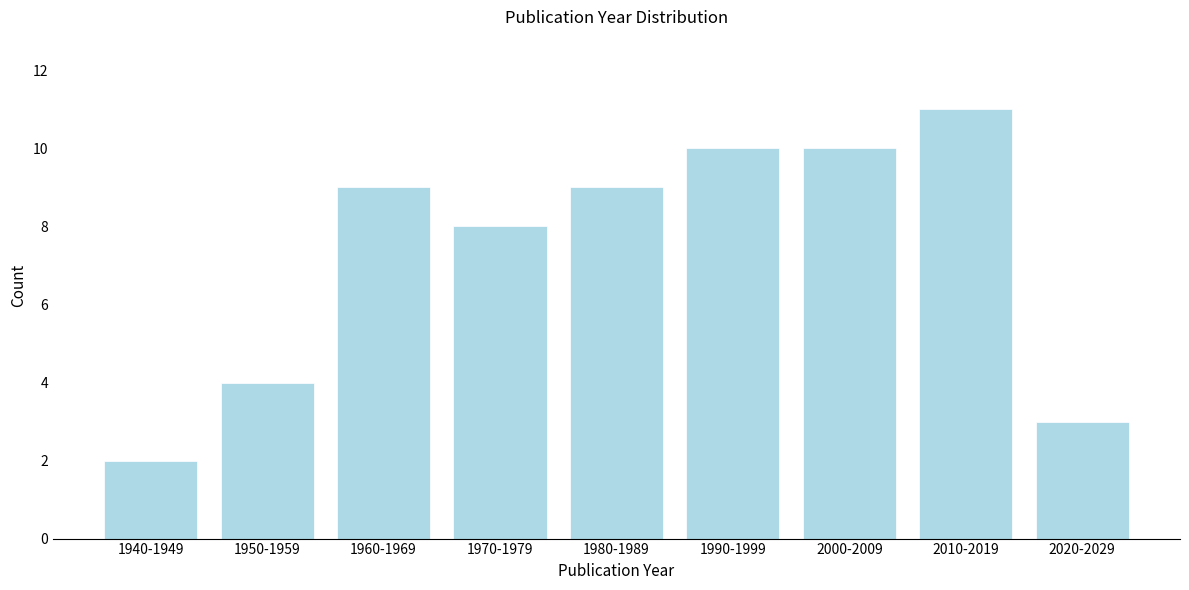

Reading right to left, list all the values displayed in this chart.

2020-2029=3	2010-2019=11	2000-2009=10	1990-1999=10	1980-1989=9	1970-1979=8	1960-1969=9	1950-1959=4	1940-1949=2